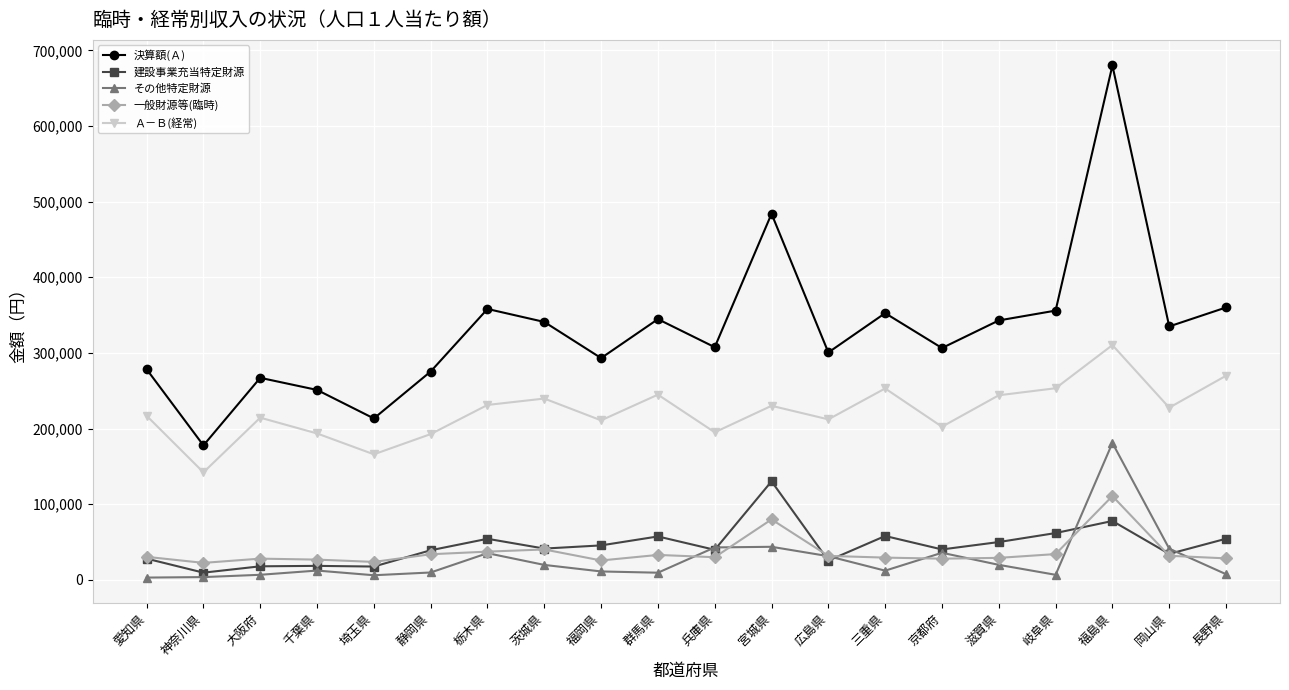

What is the difference between the highest and lowest values at 兵庫県?

277656